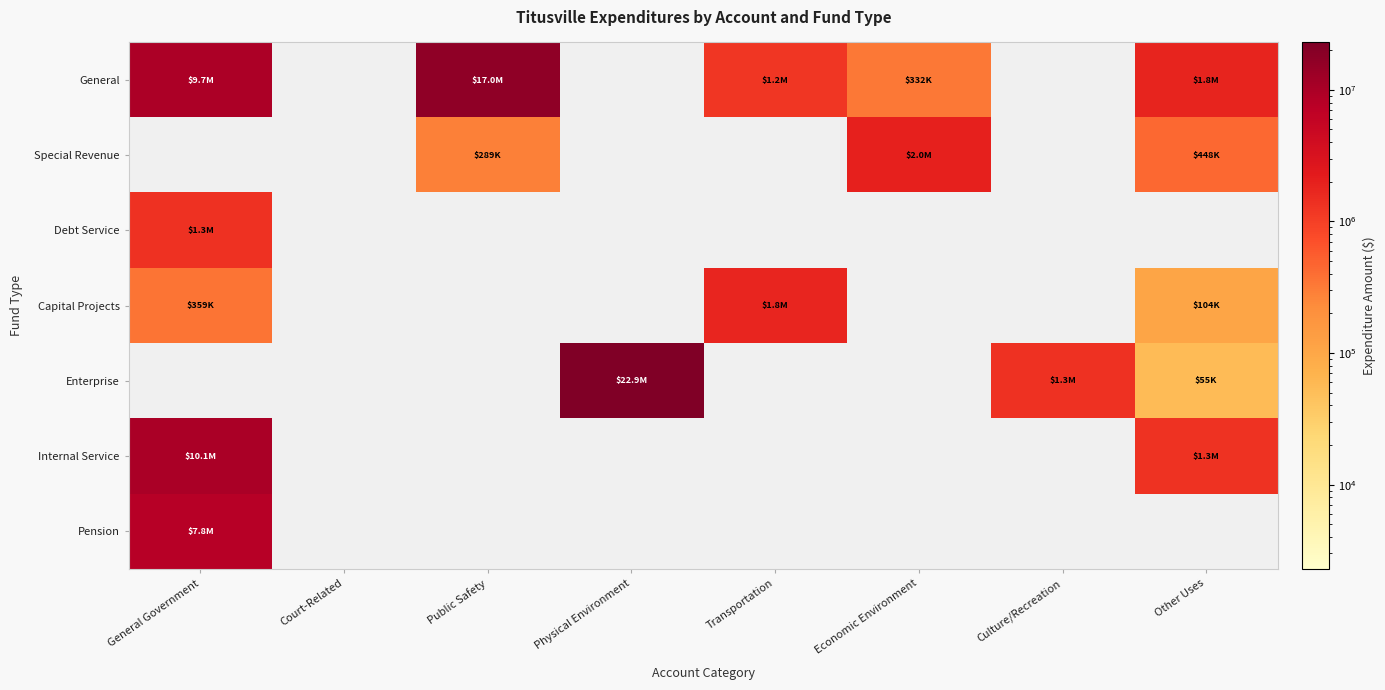

Rank the series by their maximum value, from lowest to highest.

Debt Service, Capital Projects, Special Revenue, Pension, Internal Service, General, Enterprise